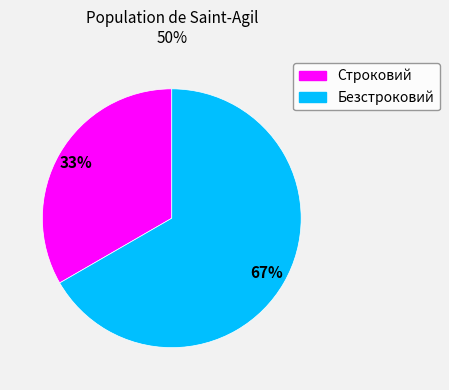

To the nearest percent, what is the combined percentage of Безстроковий and Строковий?

100%